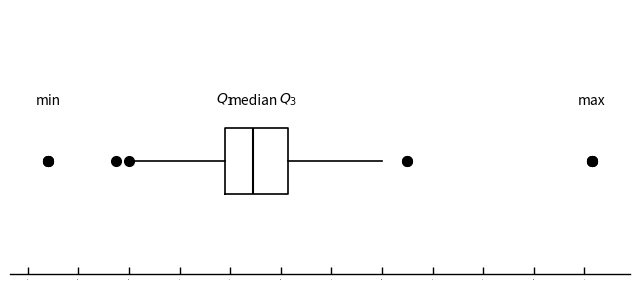

Read this box plot against the x-axis: the position of the median line, the range covered by the box, and the ends of both whiskers. The values are not printed on the chart, so give them approximately, as read against the axis.

median 1.50, box 1.38 to 1.64, whiskers 1.02 to 2.00